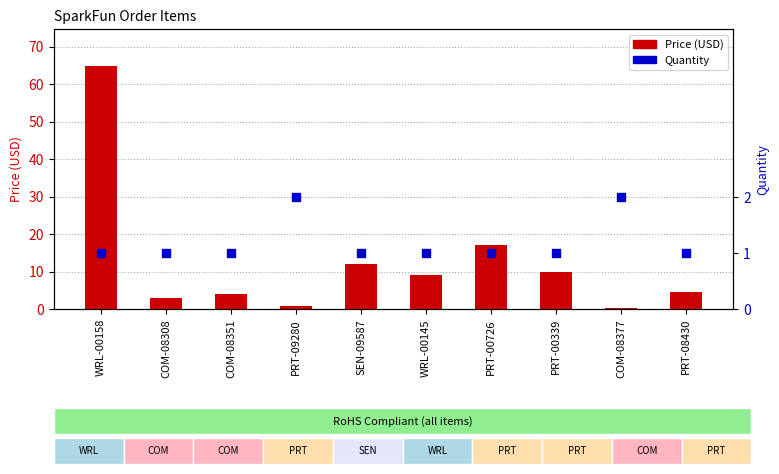

What are all the series names shown in the legend?

Price (USD), Quantity